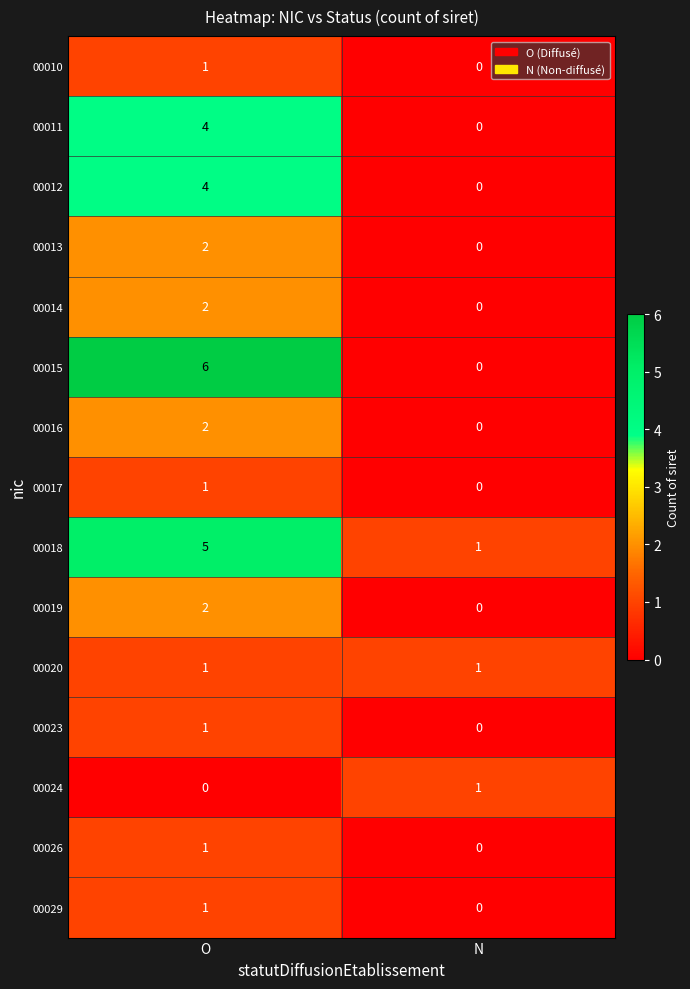

Count the number of data series in this chart.

15